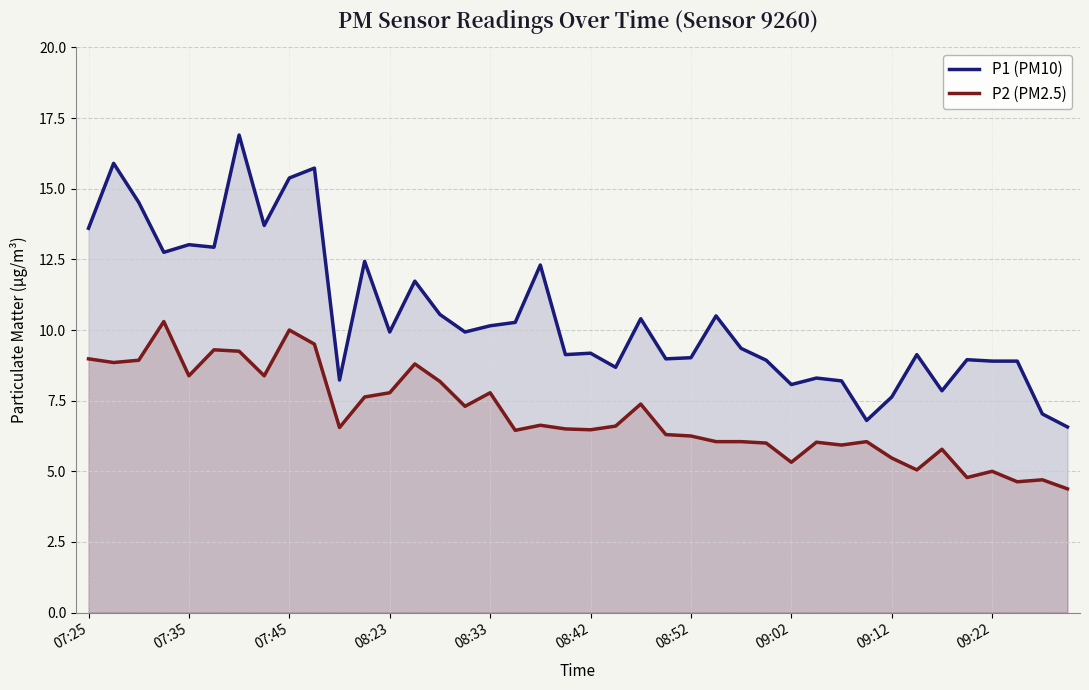

What is the spread (max minus min) of values at 25?

4.5